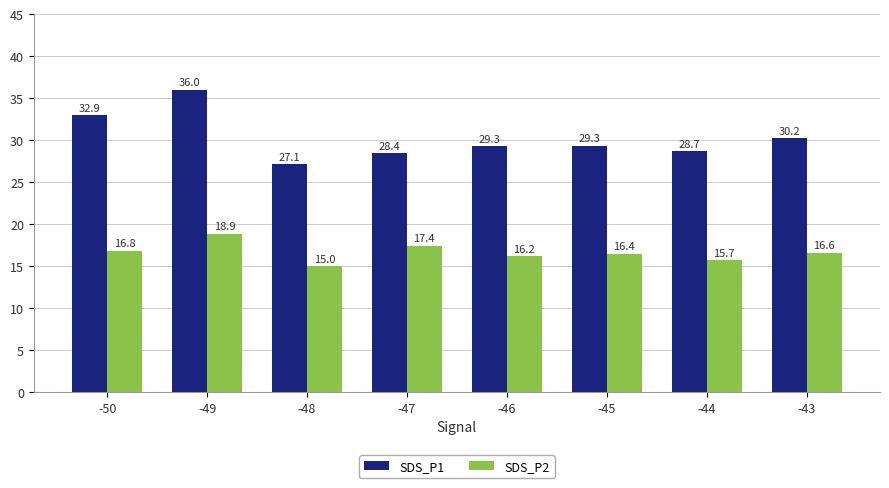

At which label is SDS_P2 closest to 16?

-46